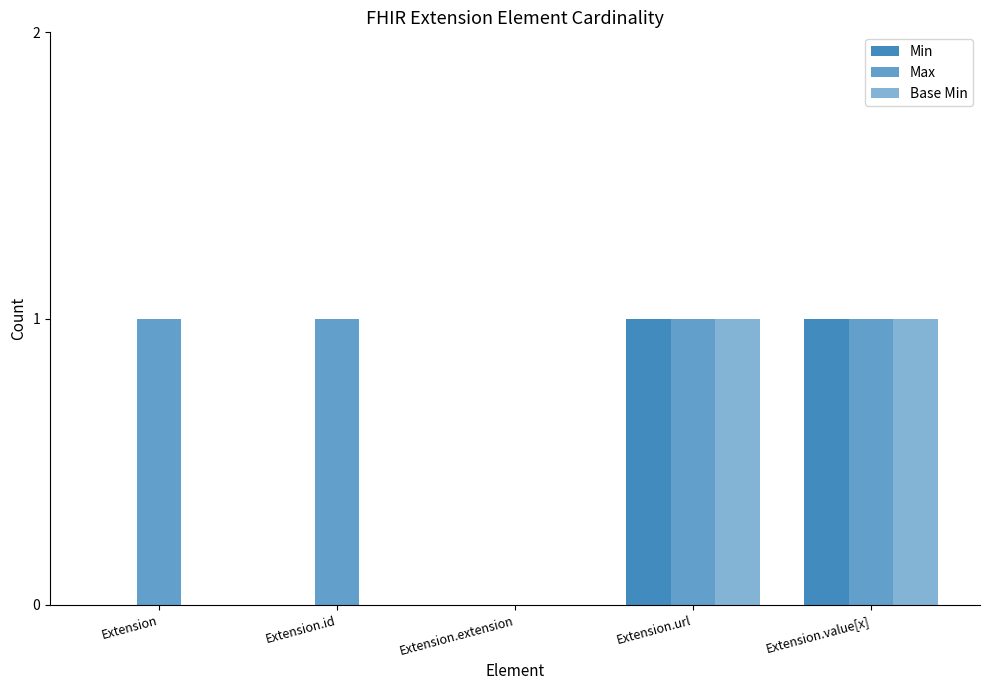

Count the number of categories in the chart.

5